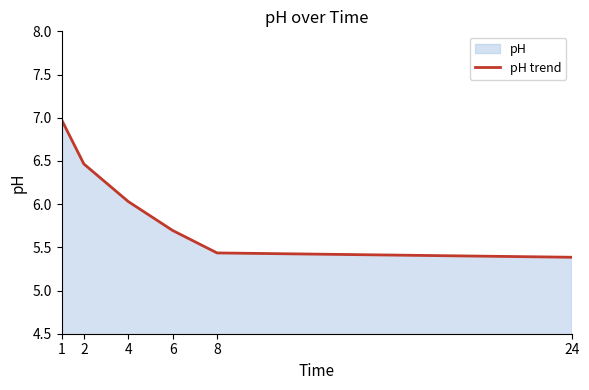

At which category does the chart reach its peak across all series?

1